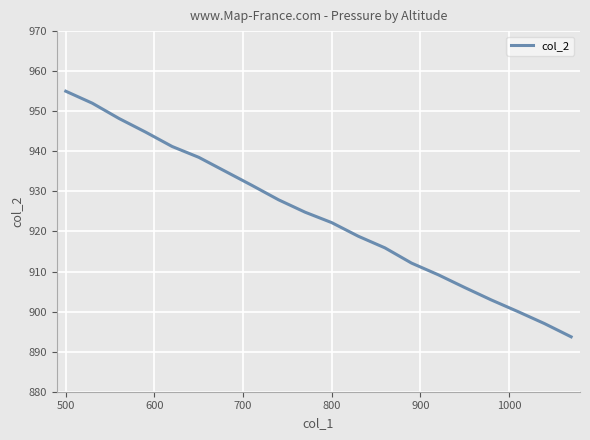

What is the difference between the maximum and minimum values?

61.3